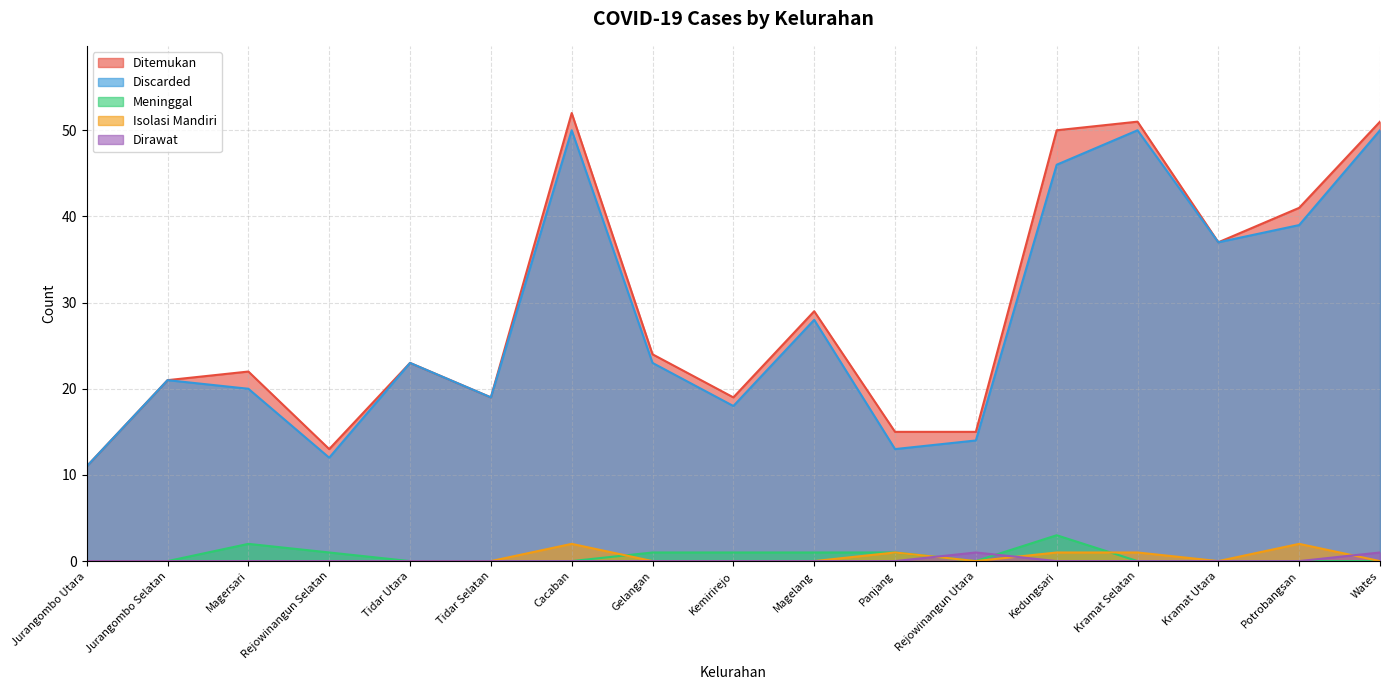

Is it true that Discarded equals 13 at Tidar Utara?

False